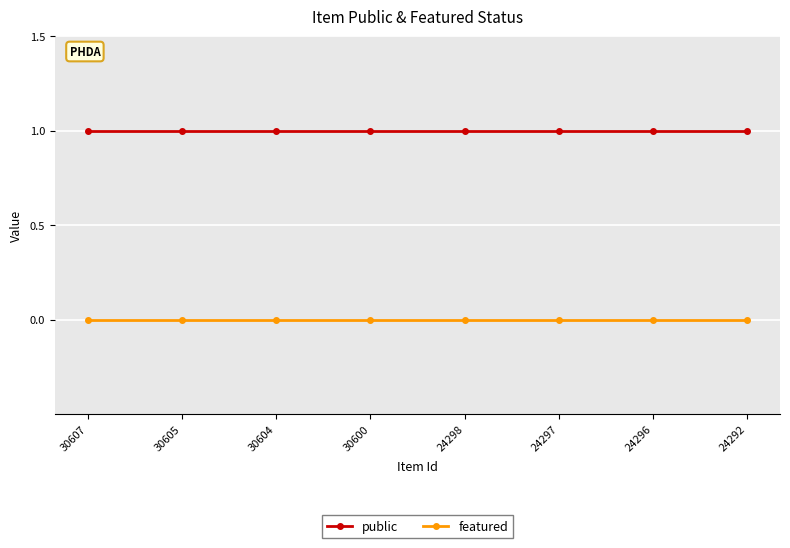

Reading right to left, extract all data points from this chart.

public: 24292=1	24296=1	24297=1	24298=1	30600=1	30604=1	30605=1	30607=1
featured: 24292=0	24296=0	24297=0	24298=0	30600=0	30604=0	30605=0	30607=0